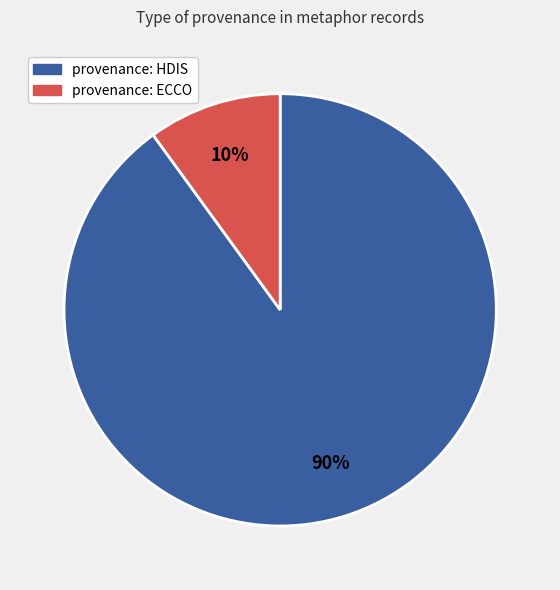

Is there a majority slice in this chart?

Yes